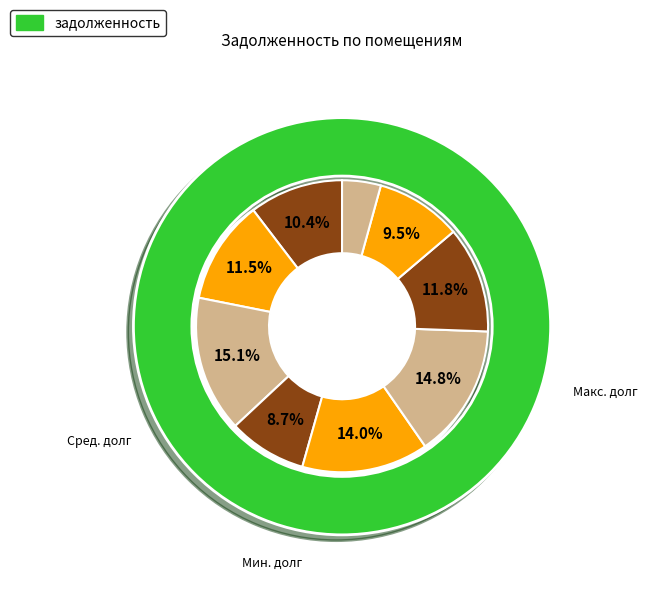

Does 5 account for over 50% of the chart?

No